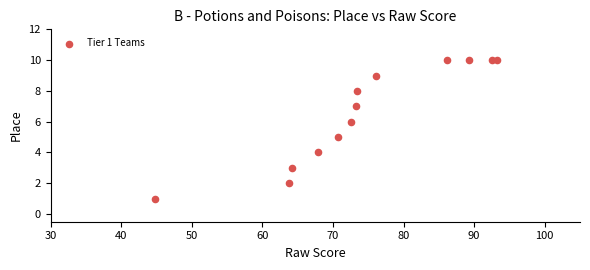

What is the range of Y values (max minus min)?

9